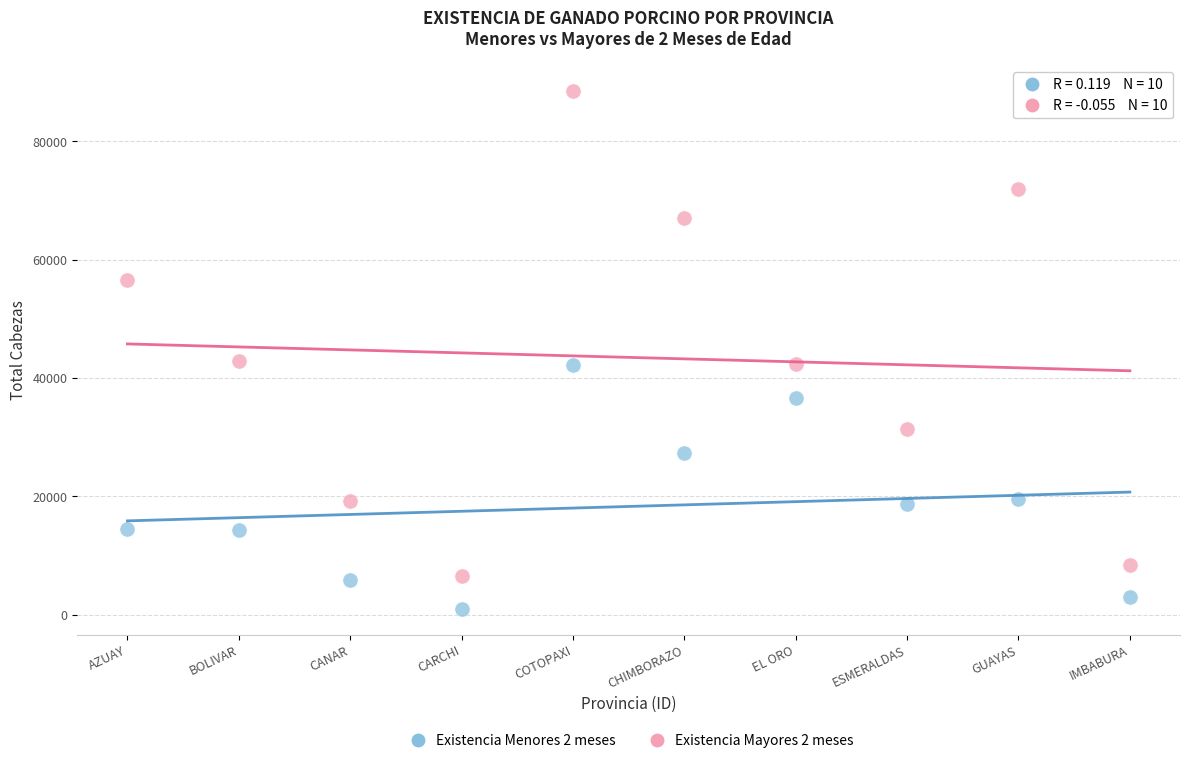

Which series contains the lowest Y value?

Existencia Menores 2 meses